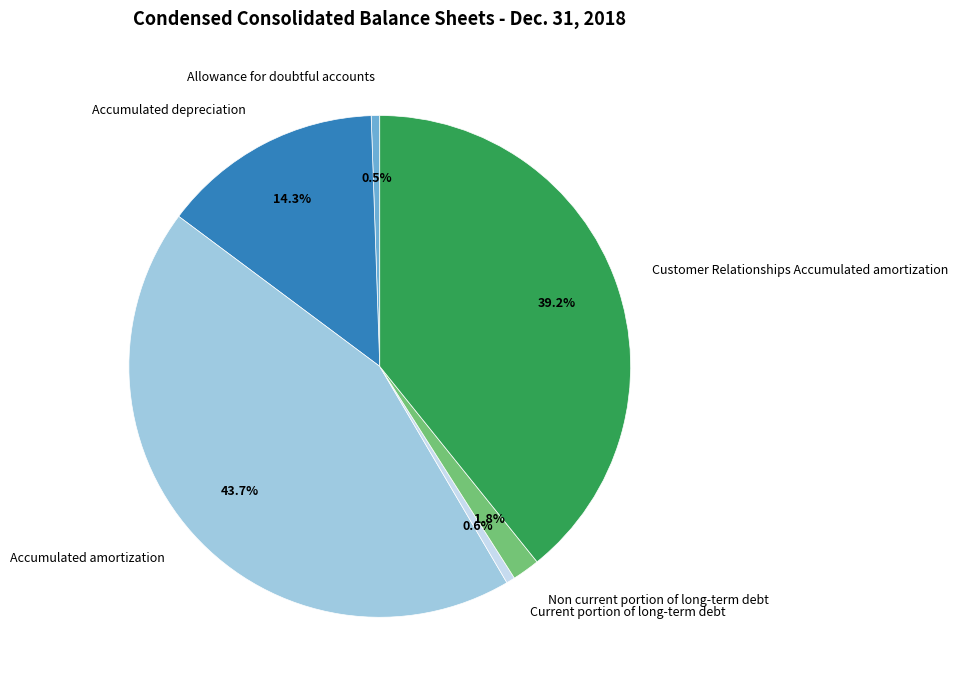

Which slice is the largest?

Accumulated amortization